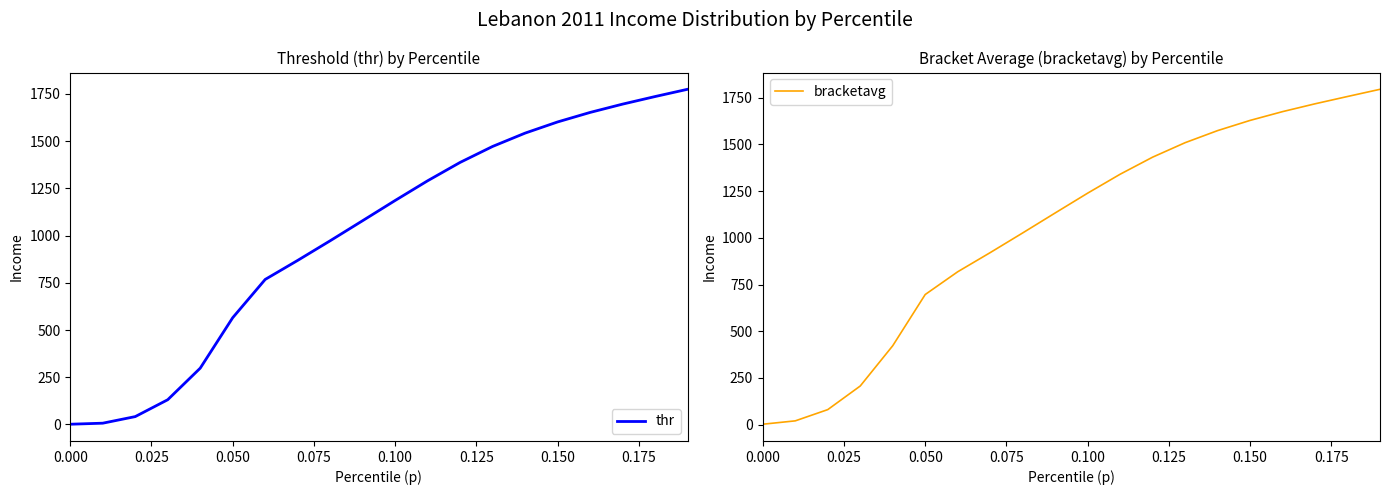

How many data points in thr are above 1185?

10